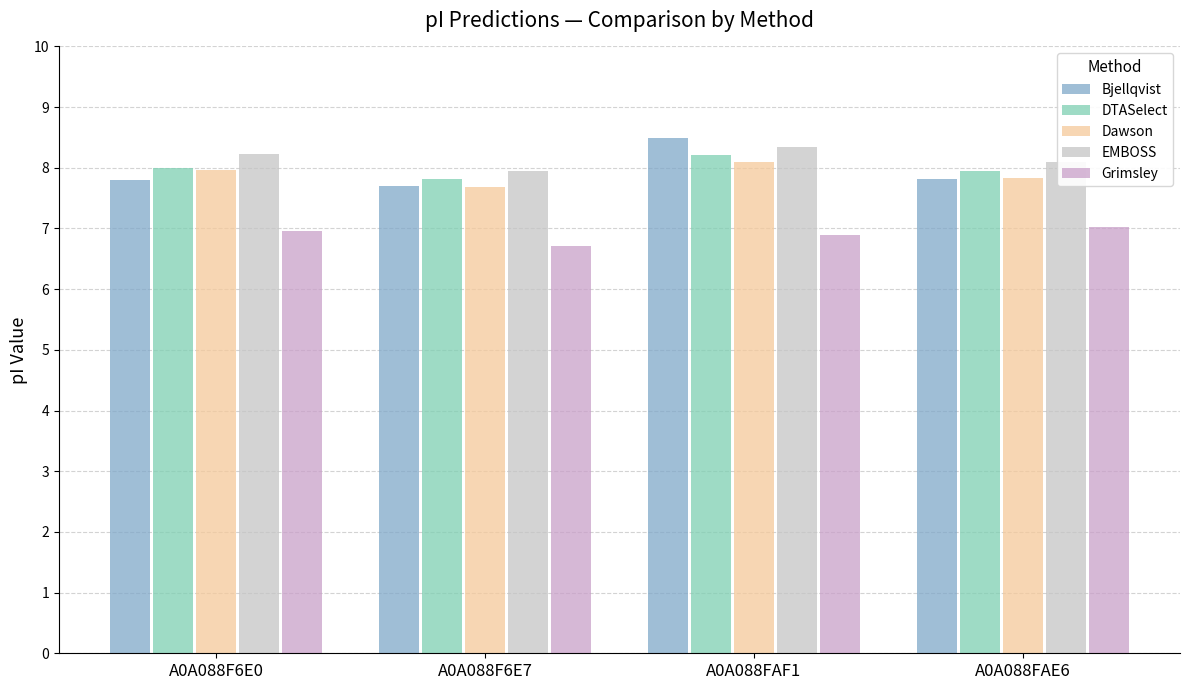

What is the difference between the maximum and minimum values in the Dawson series?

0.4